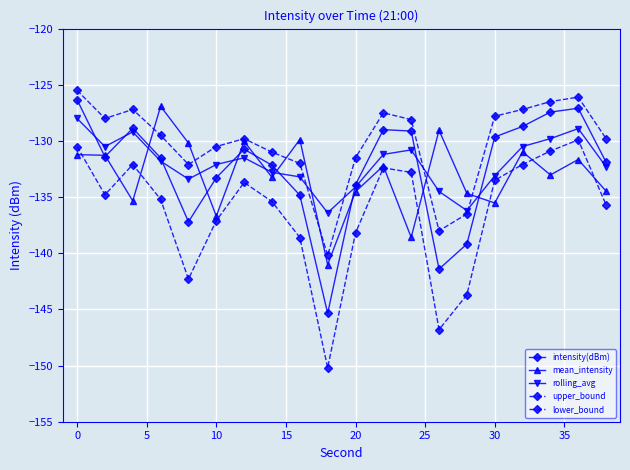

How many times do mean_intensity and intensity(dBm) cross each other?

10